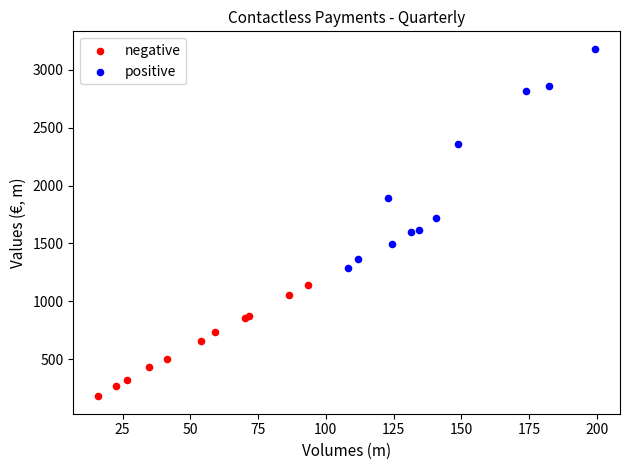

Which series has the widest spread of Y values?

positive